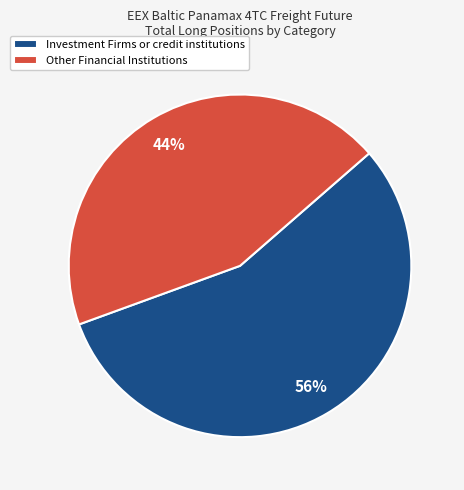

To the nearest percent, what percentage of the pie is Other Financial Institutions?

44%